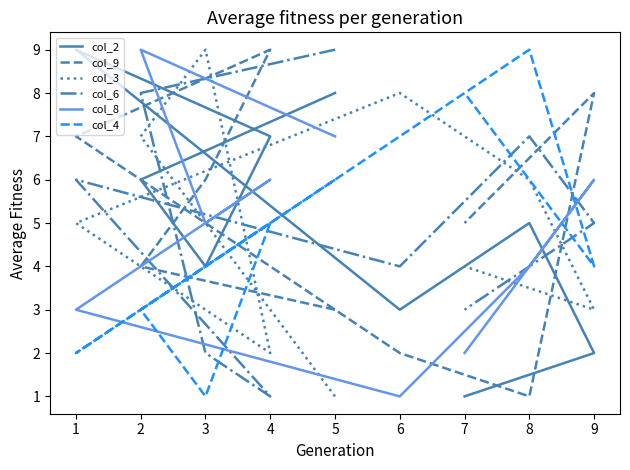

Is this an area chart (filled region under the line)?

No